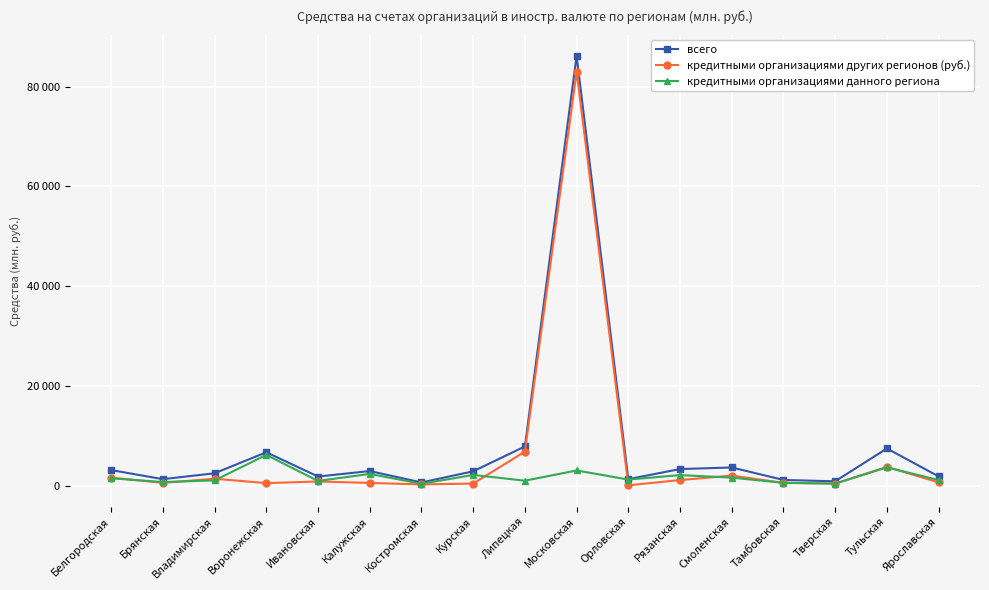

At which category does the chart reach its minimum across all series?

Орловская